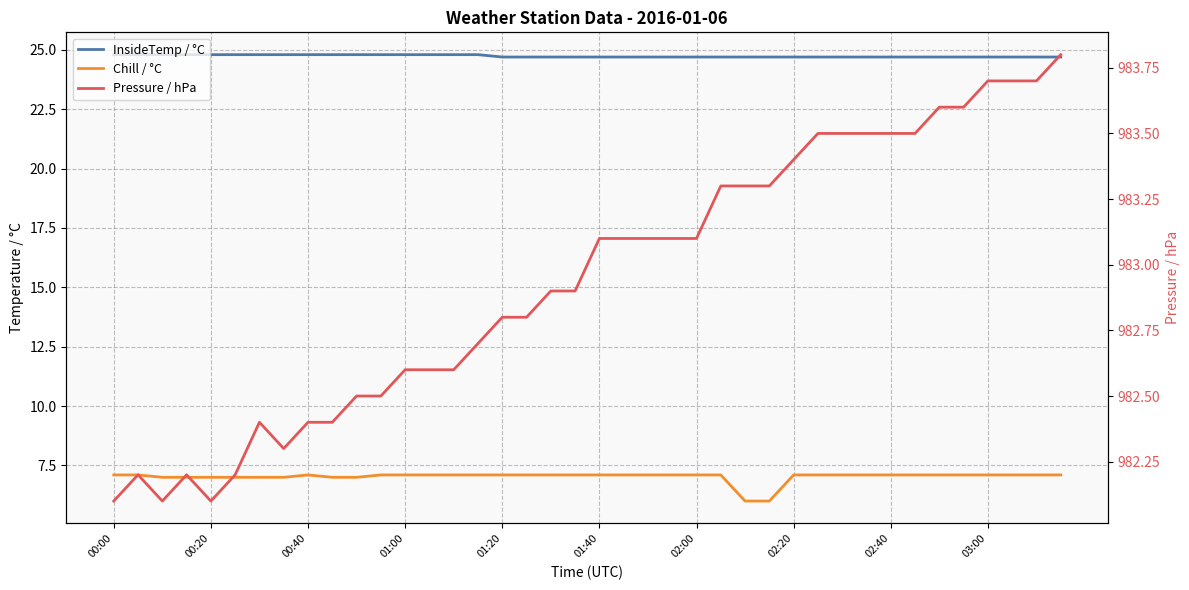

What is the label of the 10th point from the right?

30